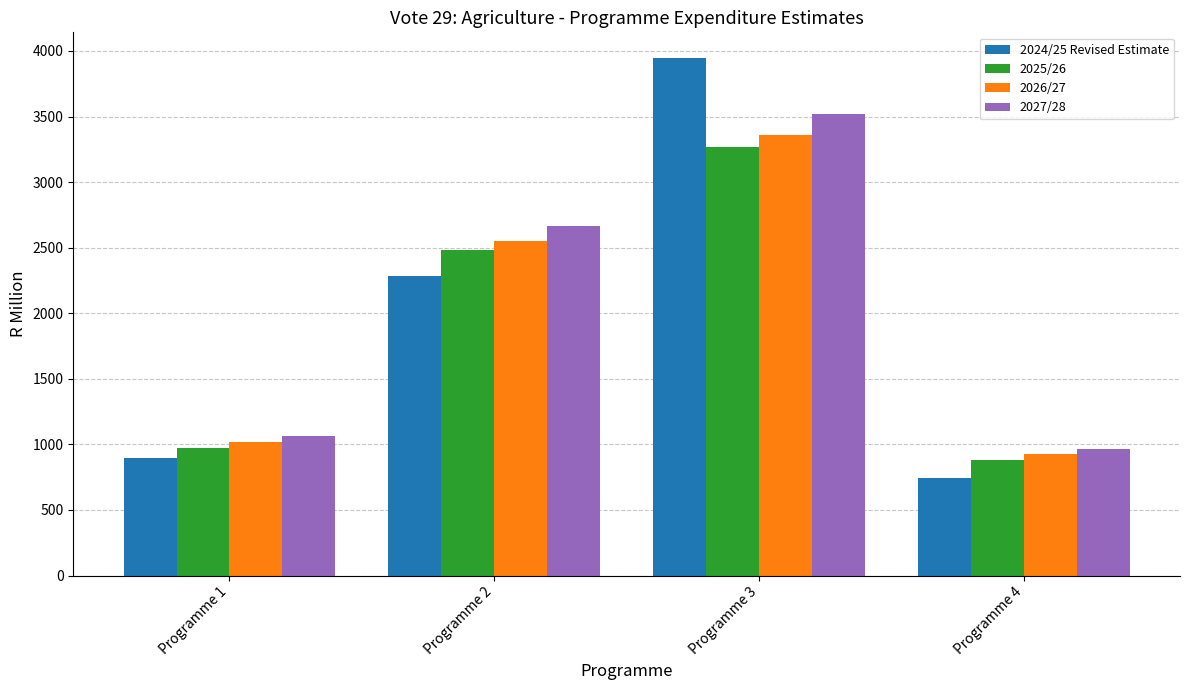

Does the chart contain any negative values?

No